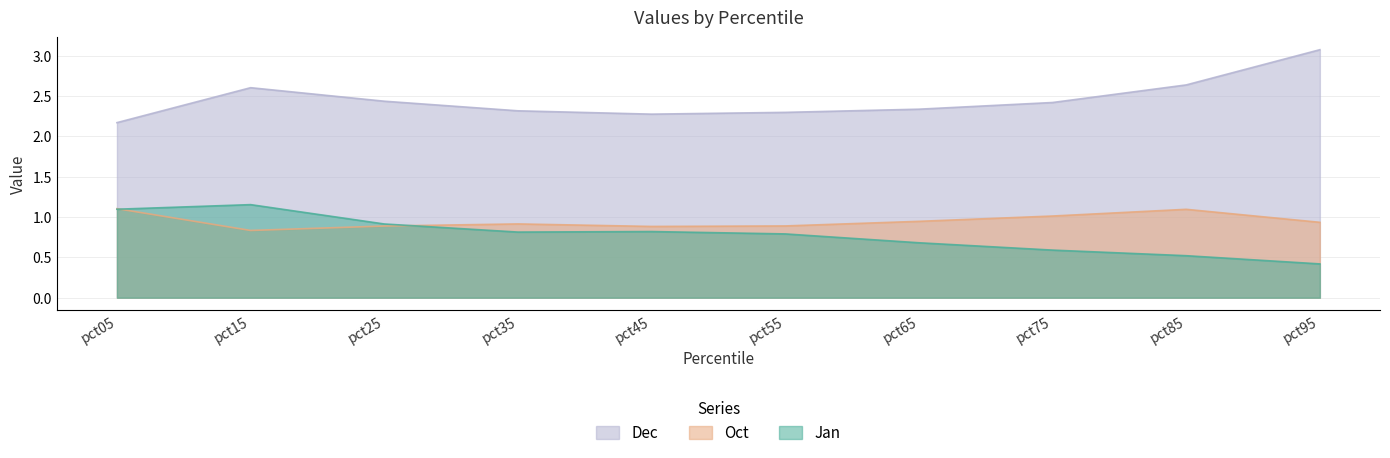

Which category has the lowest value across all series?

pct95